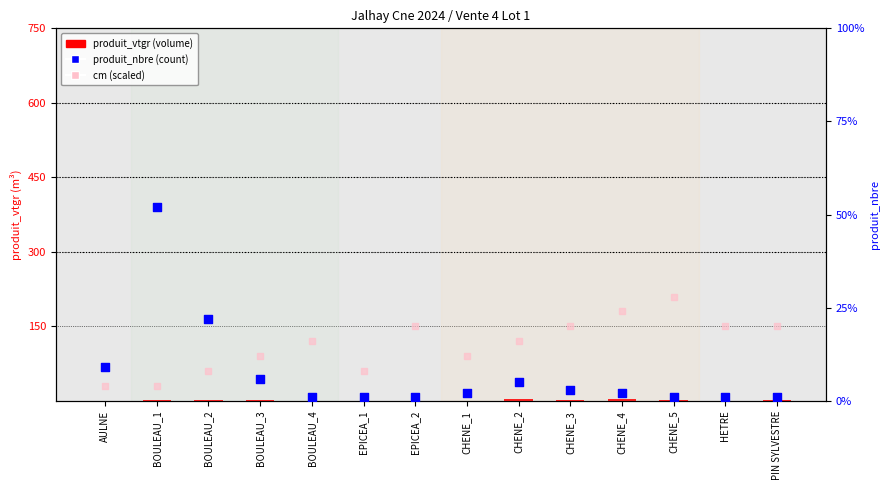

Which series reaches the minimum Y coordinate?

produit_vtgr